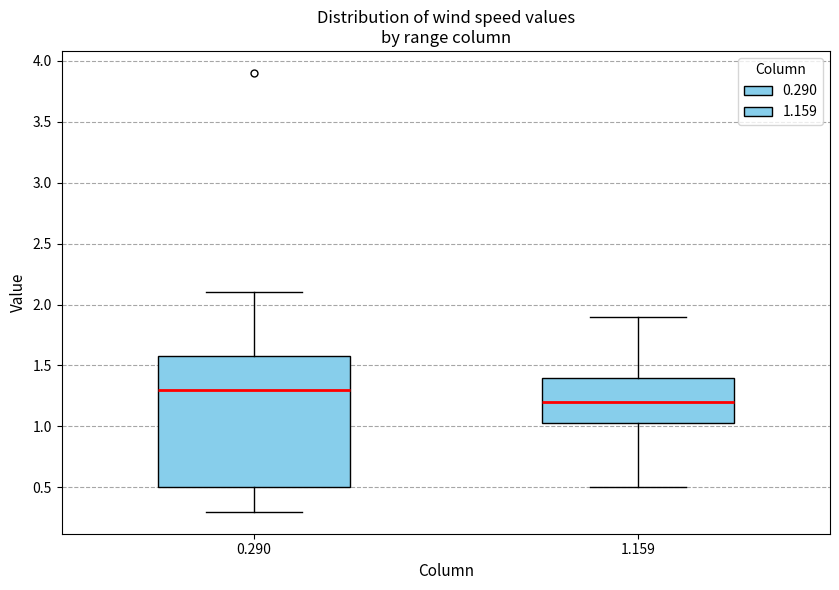

Comparing the boxes themselves (not the whiskers), which one is the tallest?

0.290